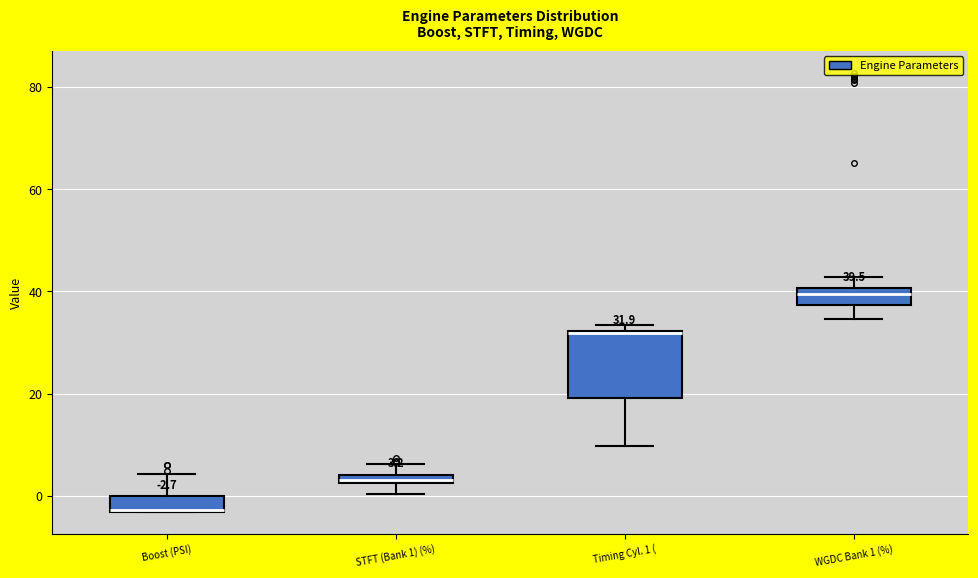

Comparing the boxes themselves (not the whiskers), which one is the tallest?

Timing Cyl. 1 (